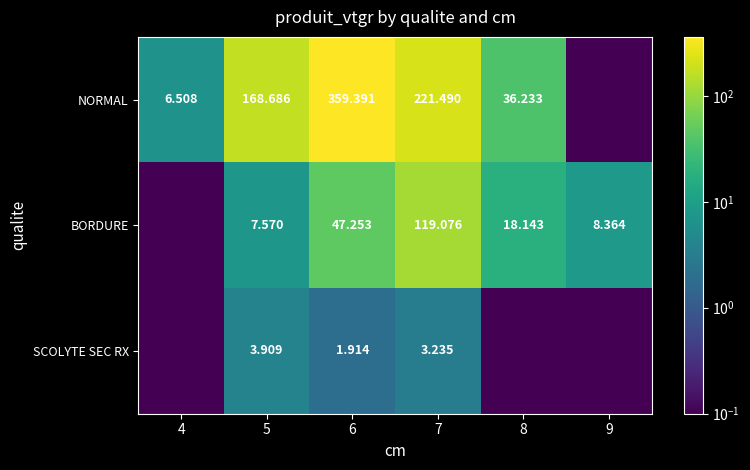

What is the difference between the highest and lowest values at 8?

36.1